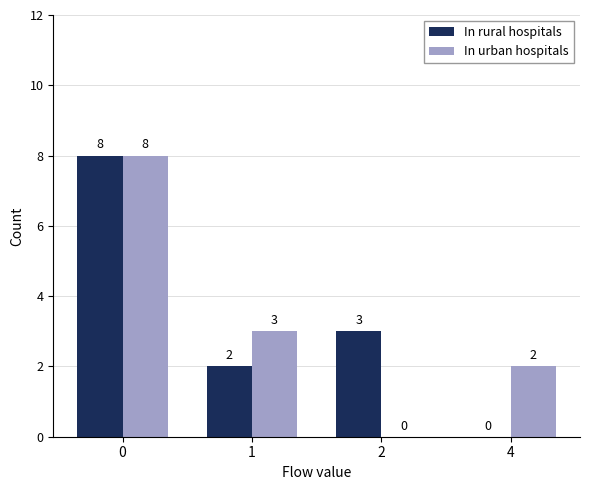

How many In rural hospitals values are between 2 and 8?

3